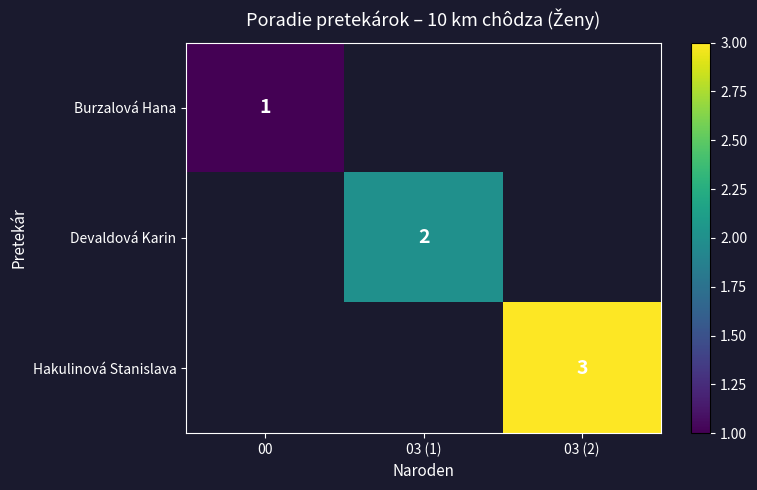

The value of Burzalová Hana at 00 is 0. True or false?

False